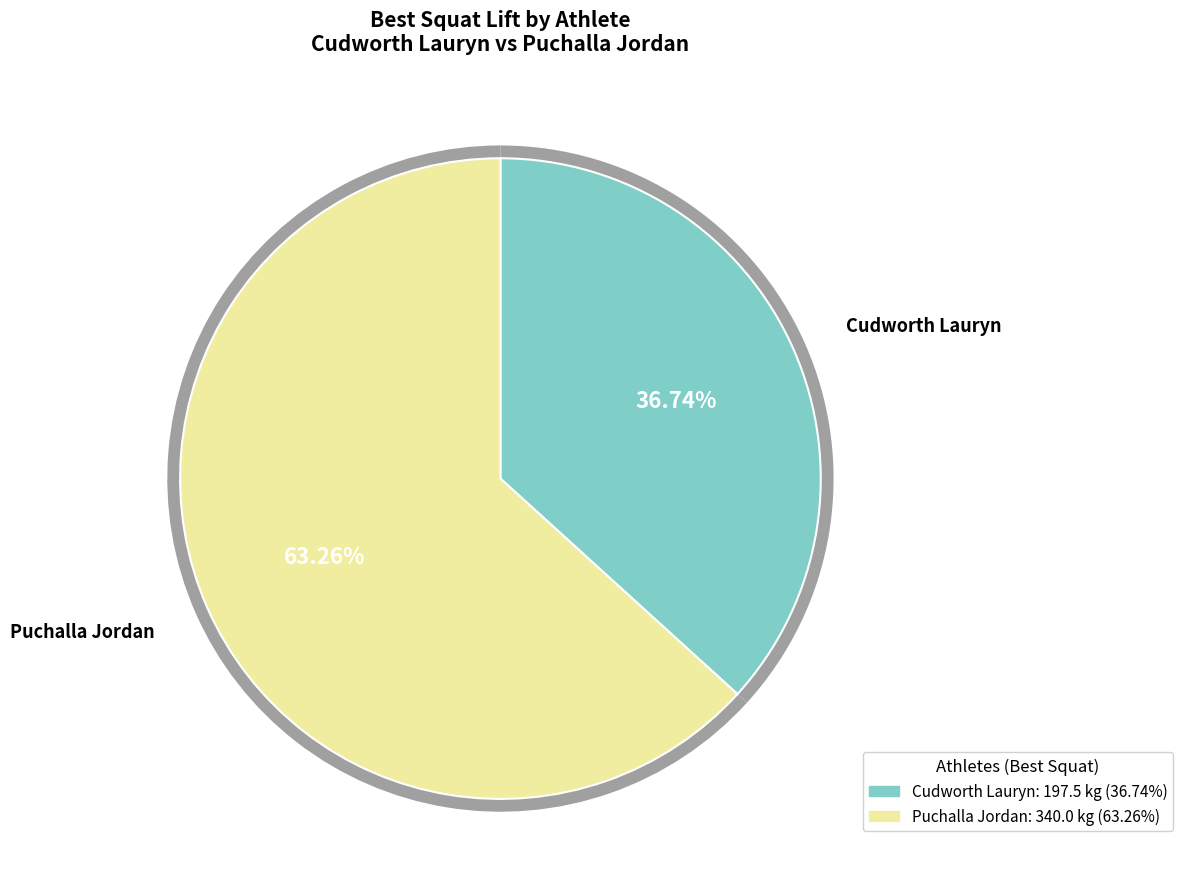

To the nearest percent, what portion does Cudworth Lauryn represent?

37%